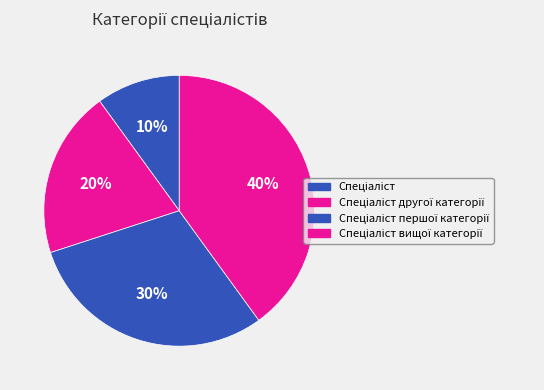

Count the number of slices in the pie.

4